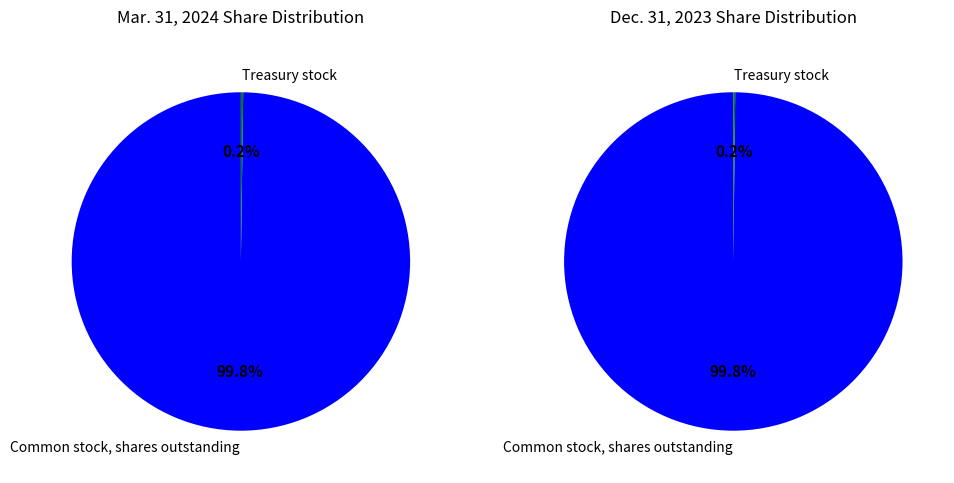

Which slice represents more than half of the pie?

Common stock, shares outstanding